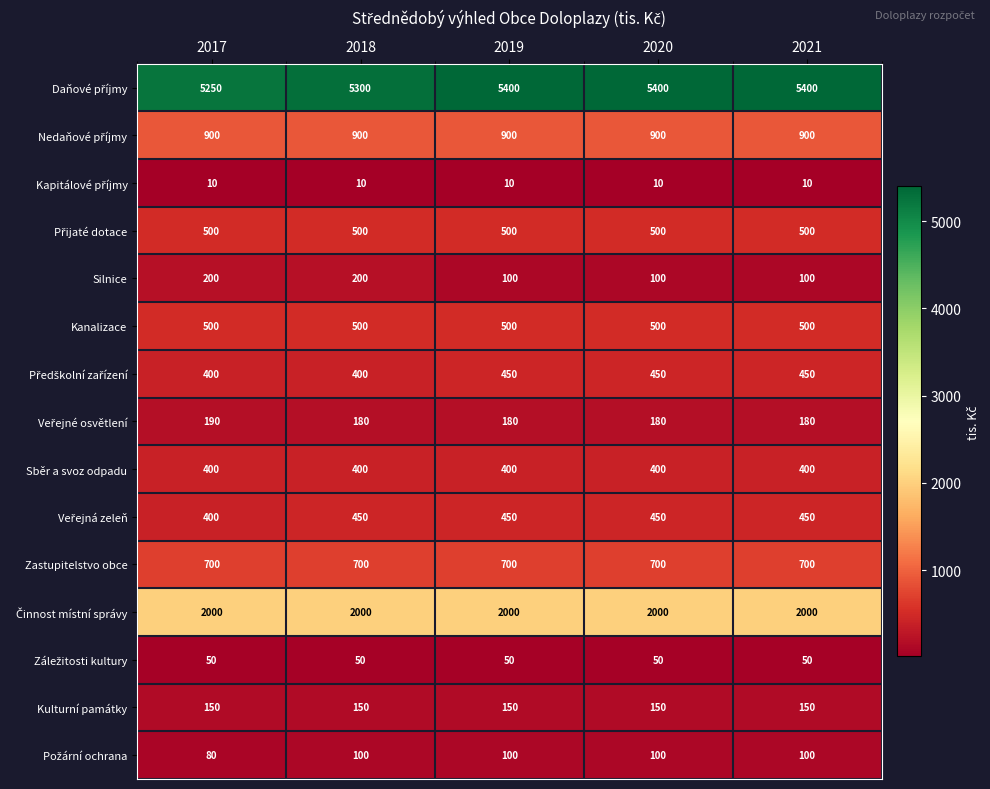

What is the greatest value displayed?

5400